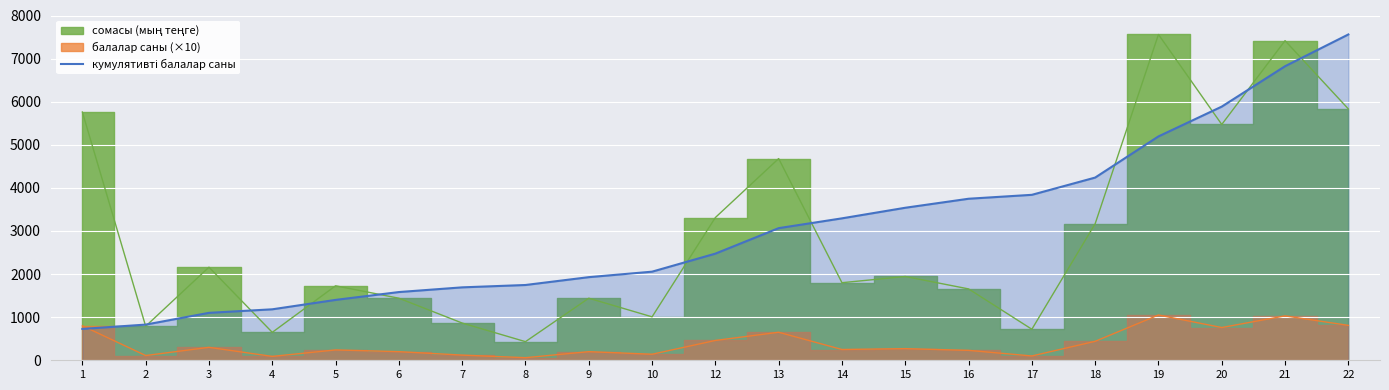

What is the sum of all values?

63909.7